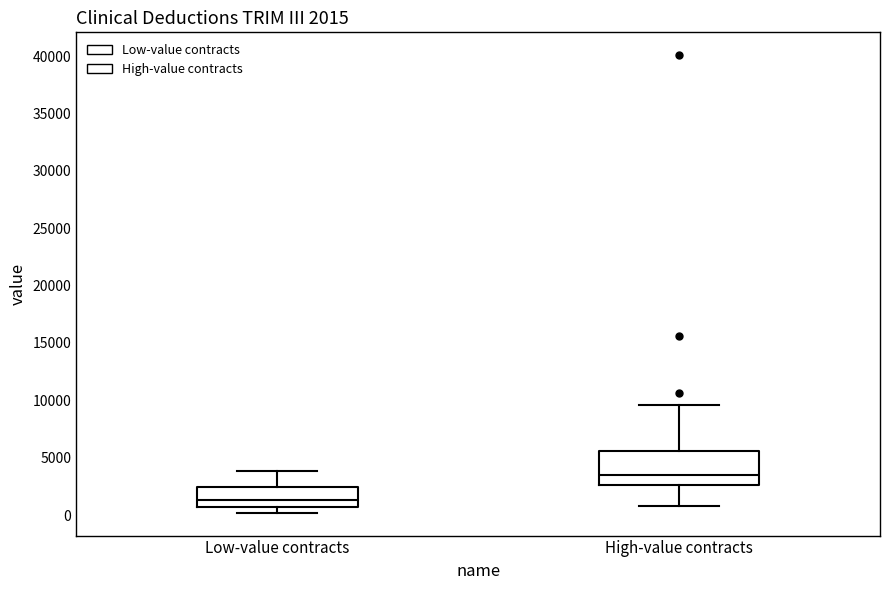

Which box has the highest median line?

High-value contracts